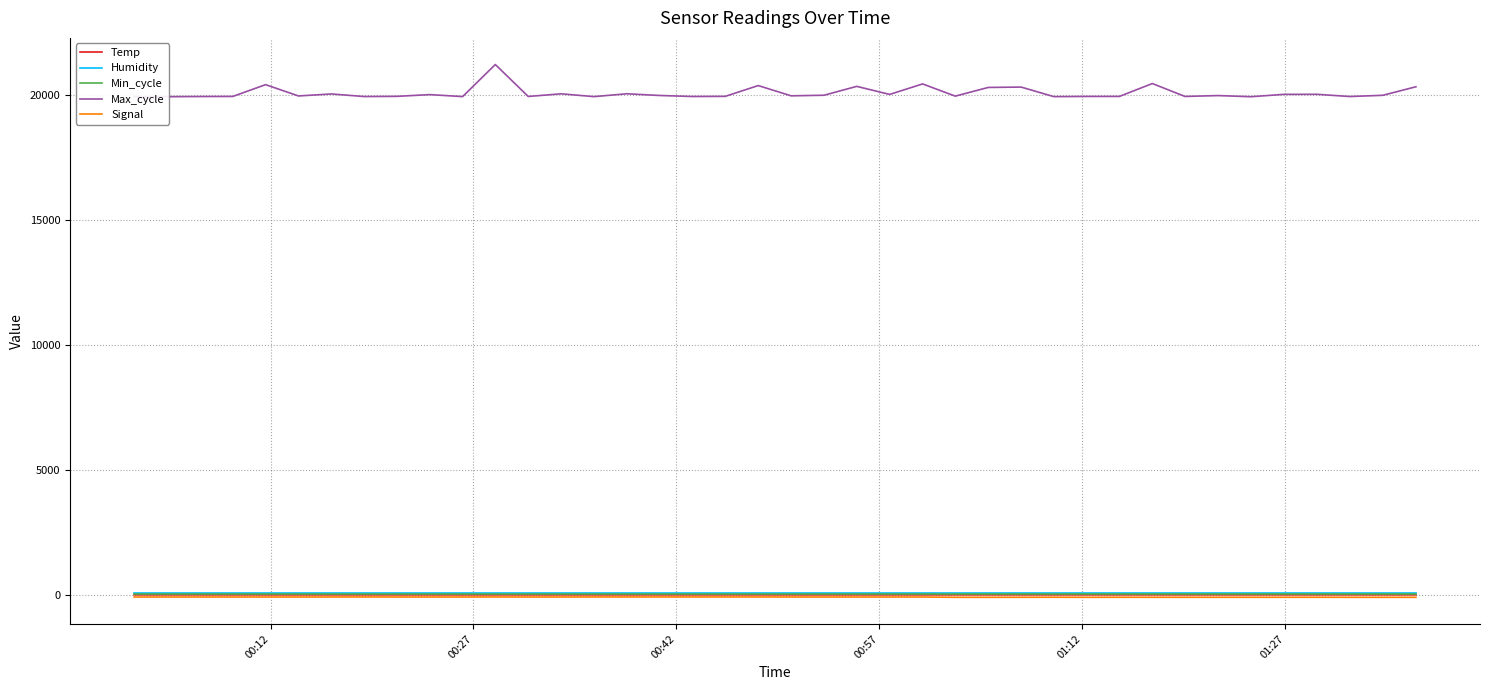

How many series are shown in this chart?

5